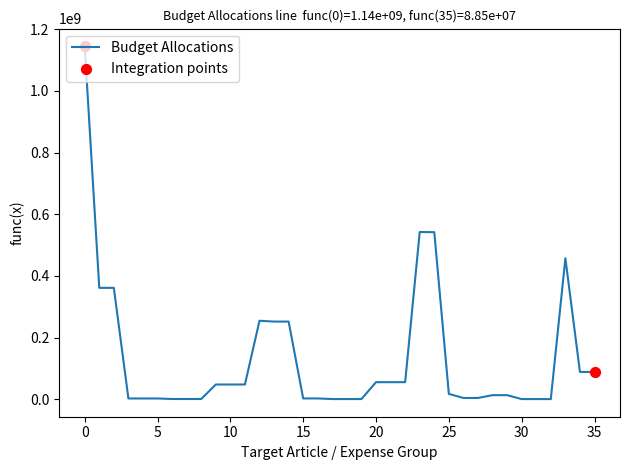

What is the maximum value shown in the chart?

1144895235.1